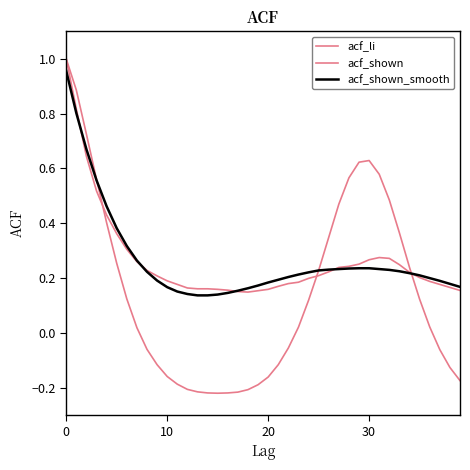

How many lines are shown in the chart?

3